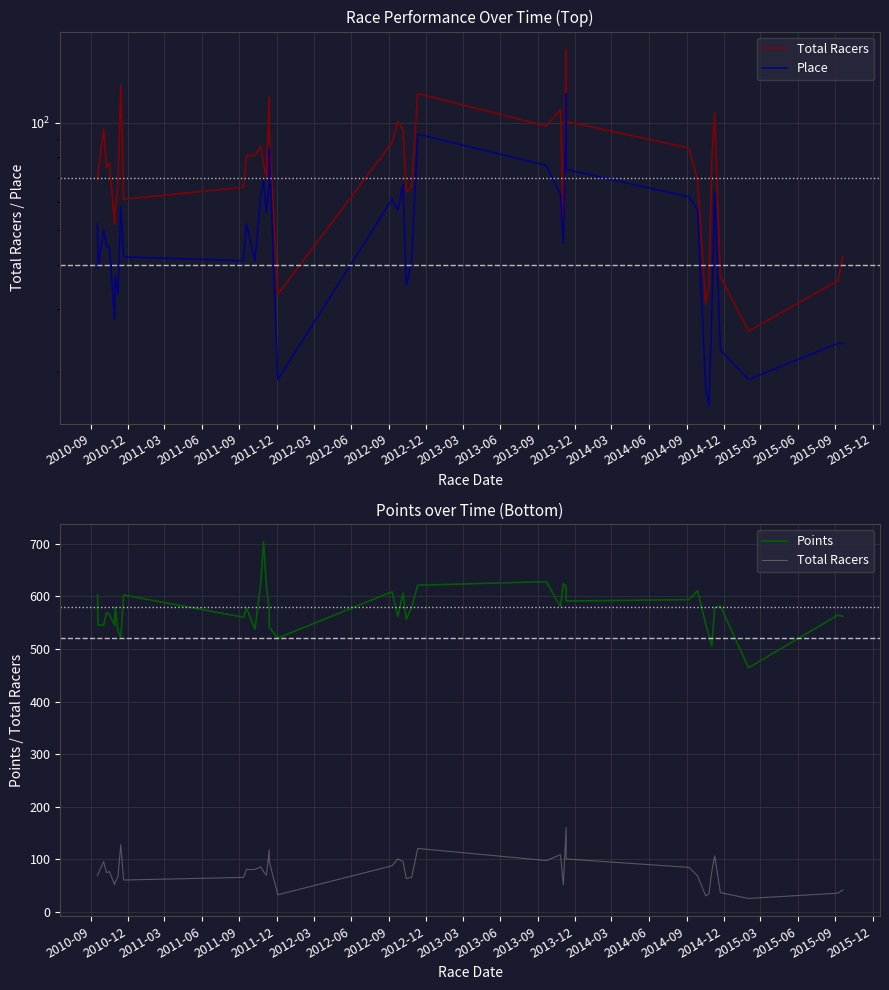

Count the number of data series in this chart.

3